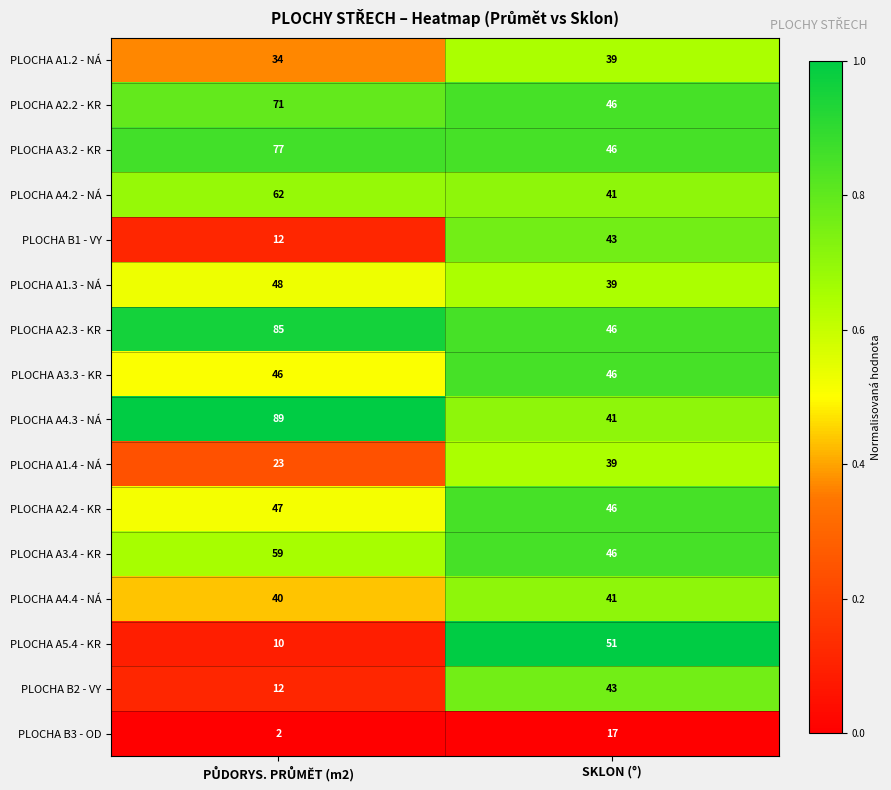

True or false: PLOCHA A1.3 - NÁ has a value of 22 at SKLON (°).

False